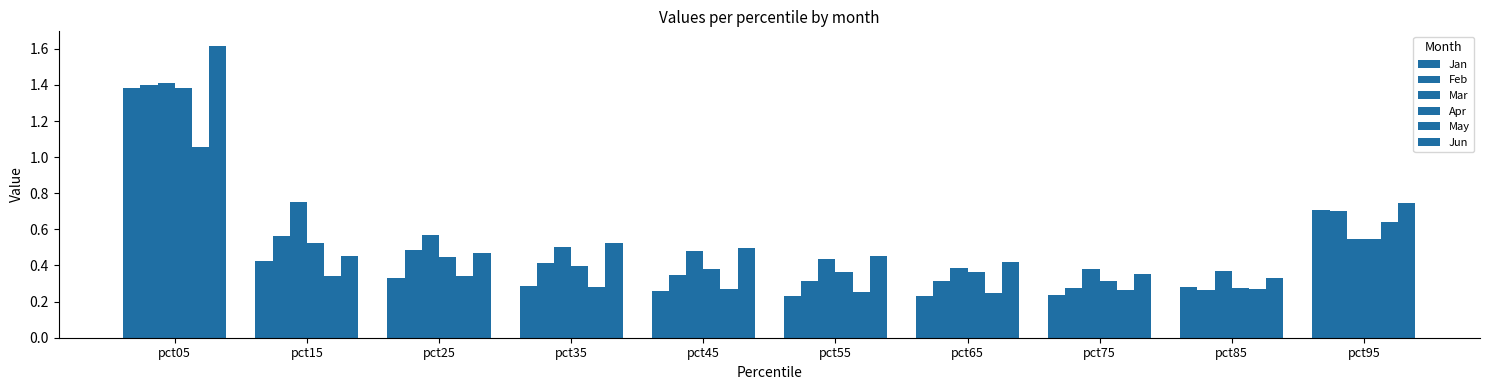

How many bars are there in each group?

6